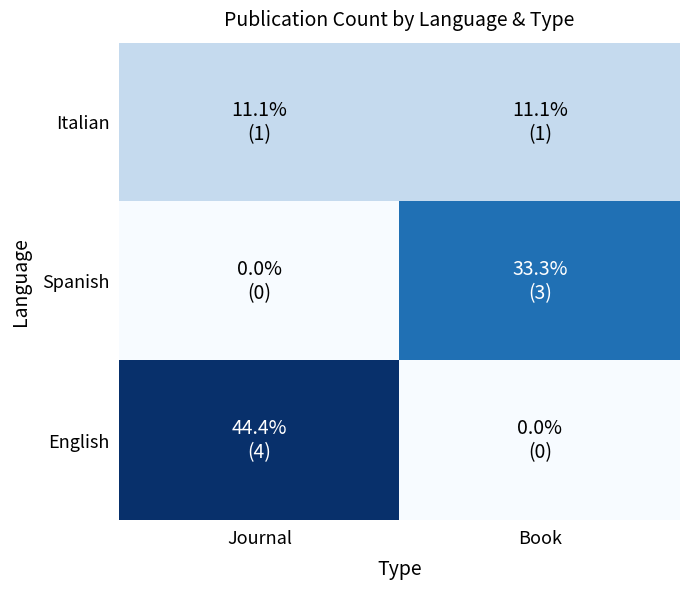

Rank the series at Journal from highest to lowest value.

English, Italian, Spanish